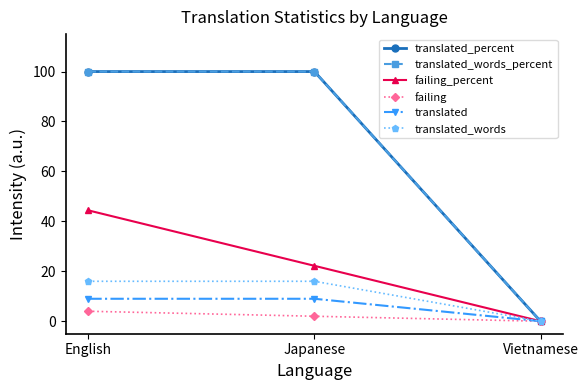

Between Vietnamese and Japanese, which is larger?

Japanese